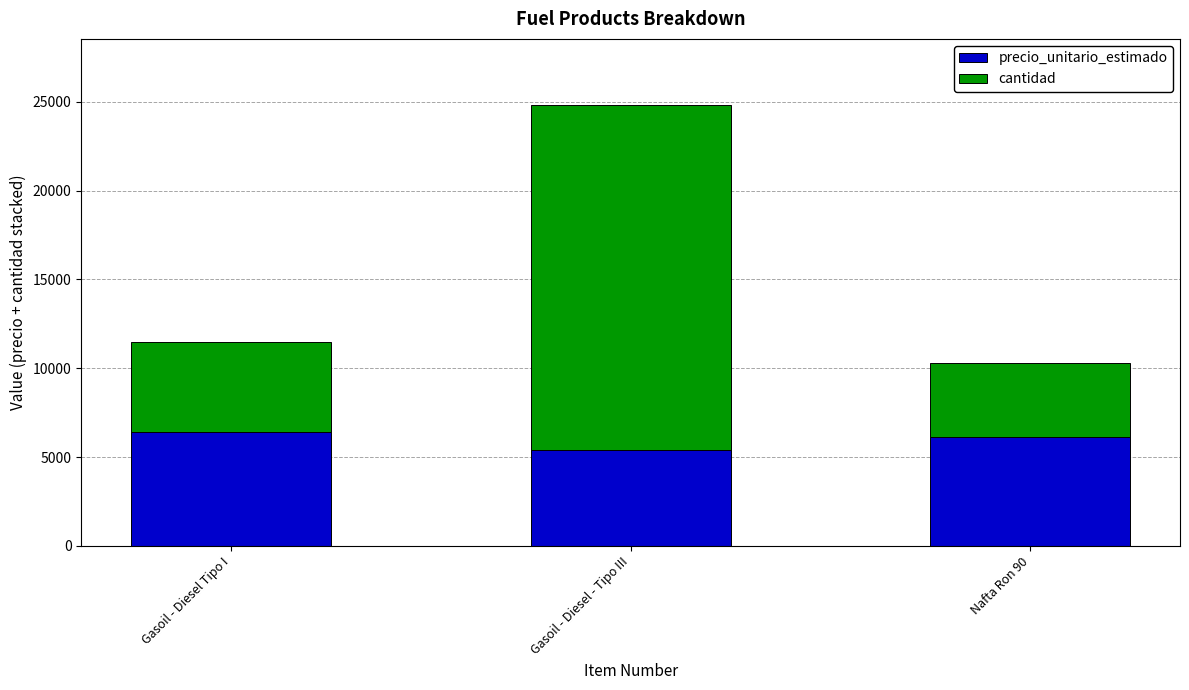

Count the precio_unitario_estimado values in the range 5400 to 6420.

3